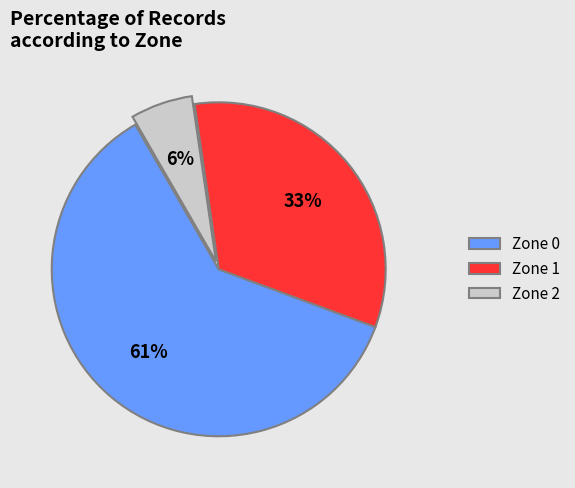

To the nearest percent, what is the difference between the Zone 2 and Zone 1 slice percentages?

27%